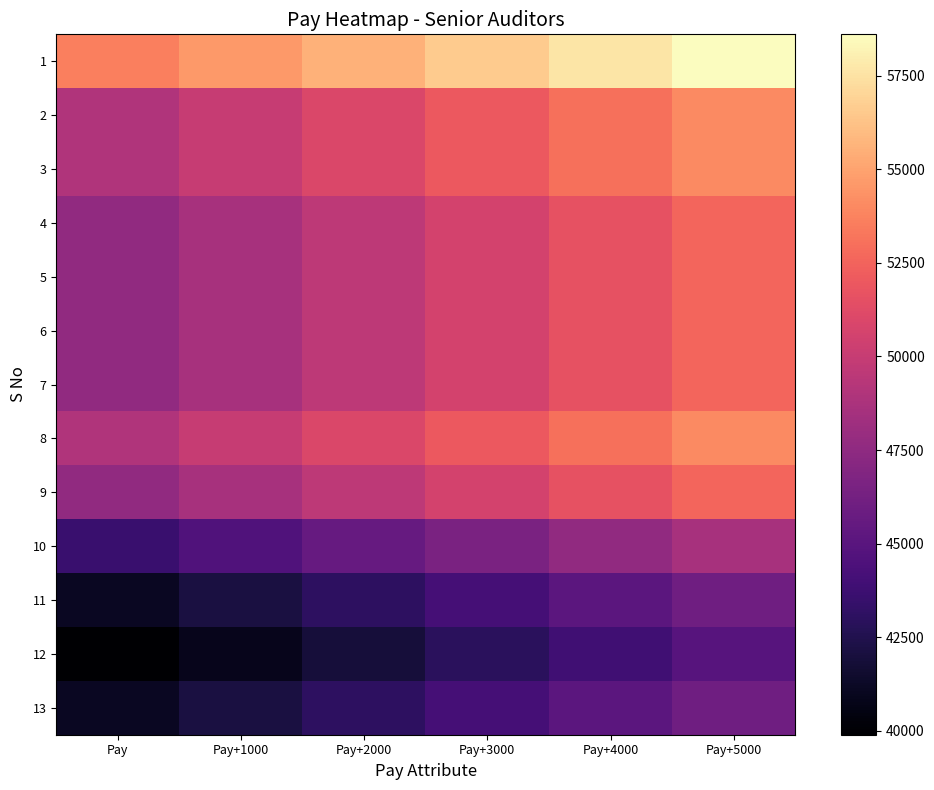

What is the difference between the highest and lowest values at Pay+1000?

13700